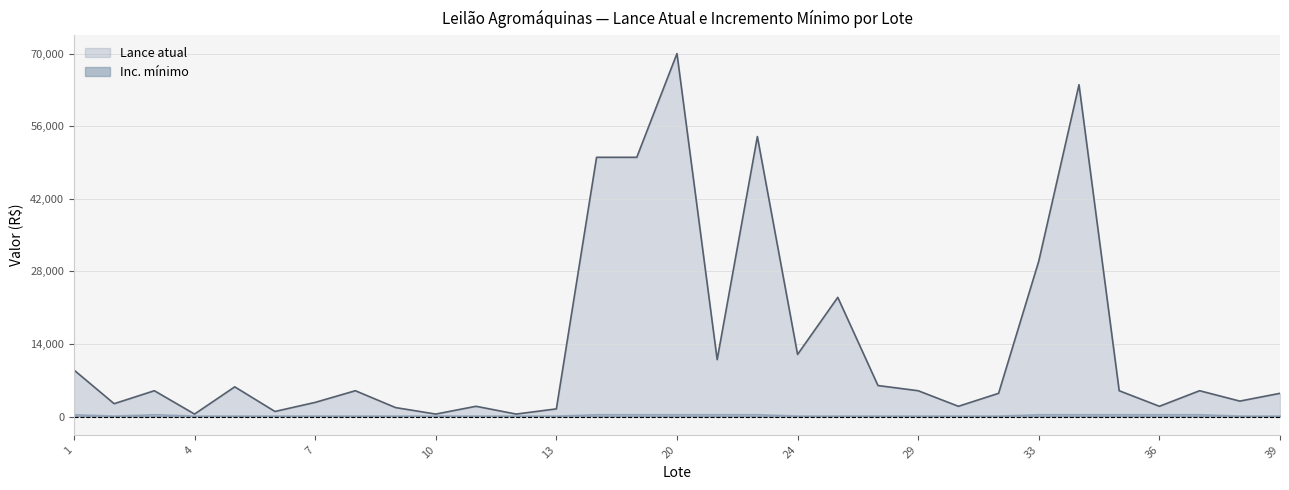

At which label is the value closest to 0?

4